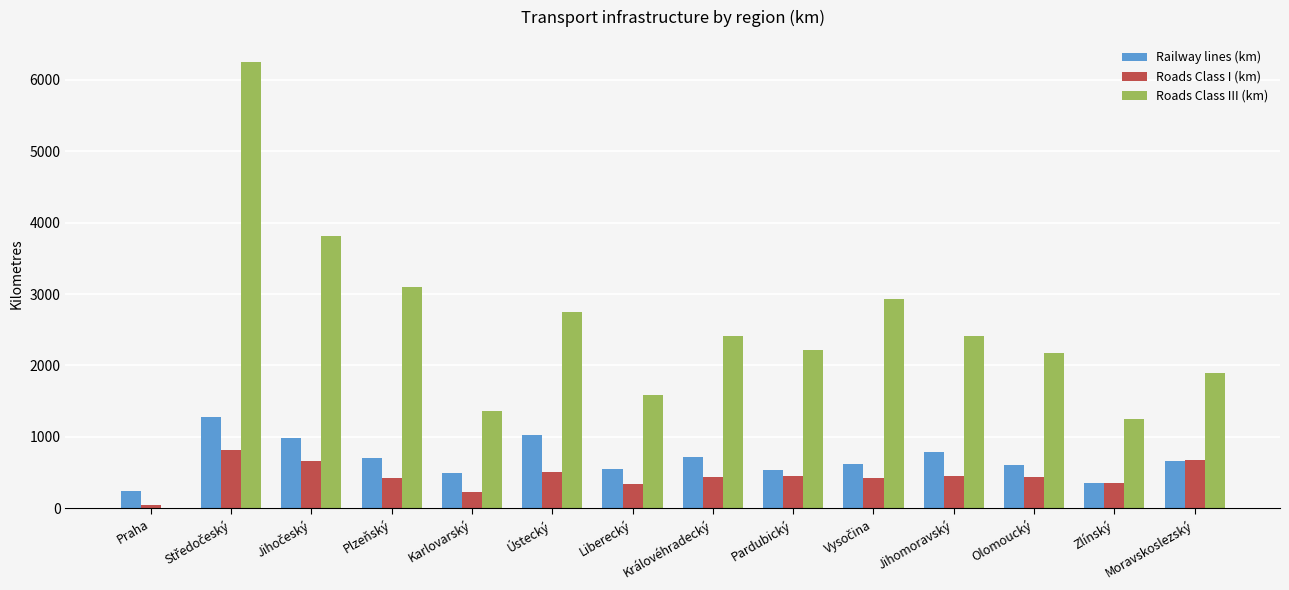

Is it true that Roads Class III (km) equals 1590.9 at Liberecký?

True